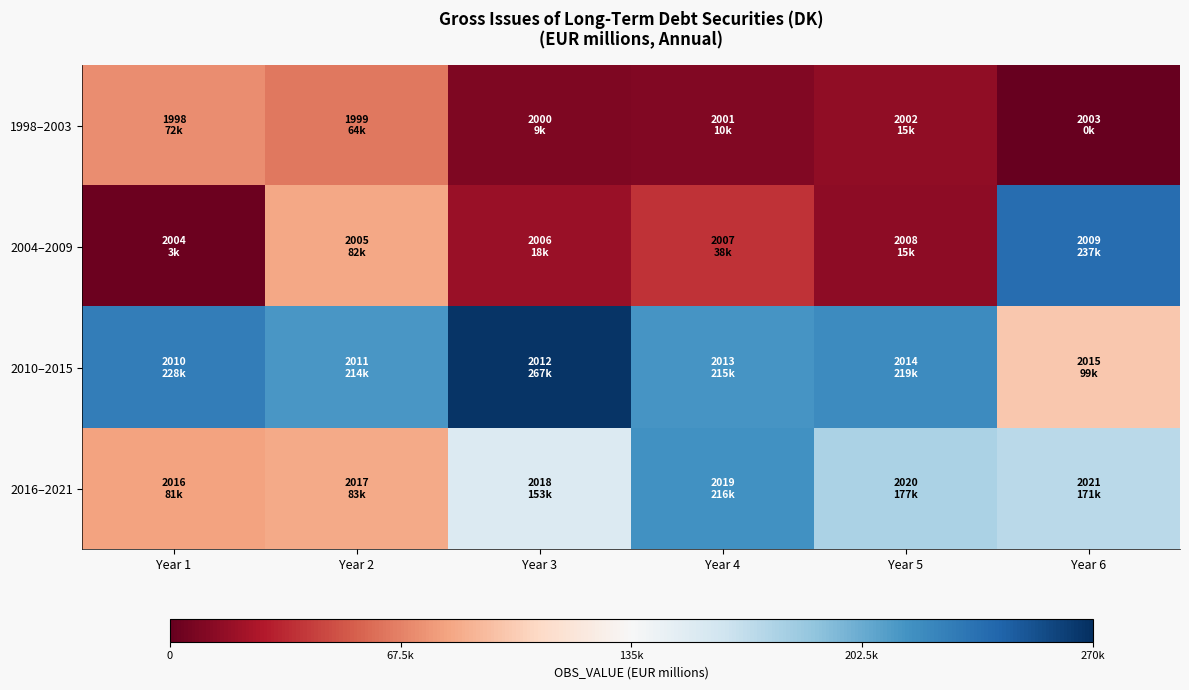

Reading right to left, extract all data points from this chart.

1998–2003: Year 6=0.0	Year 5=15000.6	Year 4=10003.0	Year 3=9070.1	Year 2=63890.1	Year 1=71974.1
2004–2009: Year 6=237316.8	Year 5=14634.0	Year 4=37816.7	Year 3=18148.3	Year 2=82377.0	Year 1=3158.6
2010–2015: Year 6=98636.0	Year 5=219442.4	Year 4=215098.5	Year 3=266855.3	Year 2=213806.1	Year 1=227823.0
2016–2021: Year 6=170996.7	Year 5=177294.5	Year 4=216327.7	Year 3=153021.7	Year 2=83468.9	Year 1=81078.4